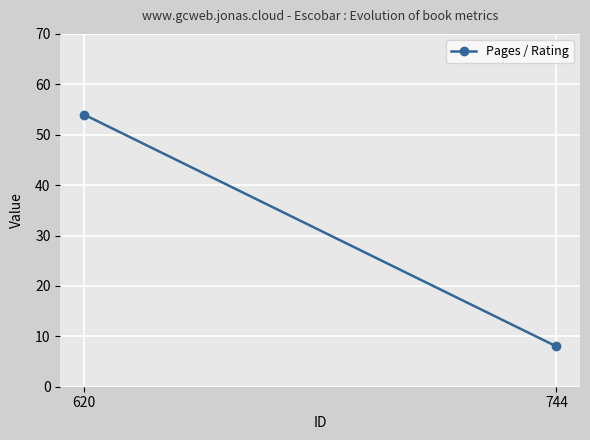

Which label corresponds to the smallest value in the chart?

744